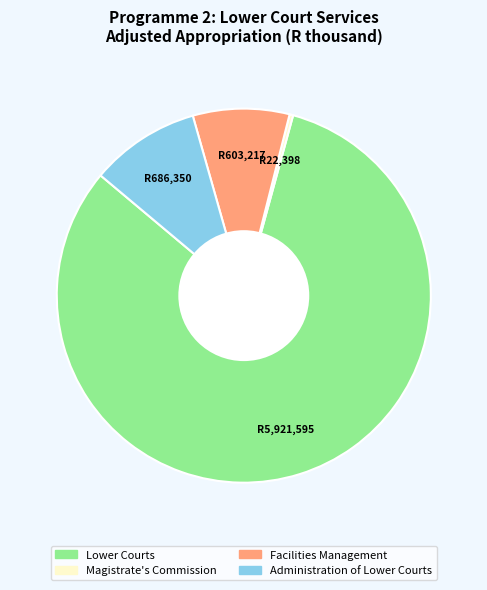

Rank the categories by value from highest to lowest.

Lower Courts, Administration of Lower Courts, Facilities Management, Magistrate's Commission